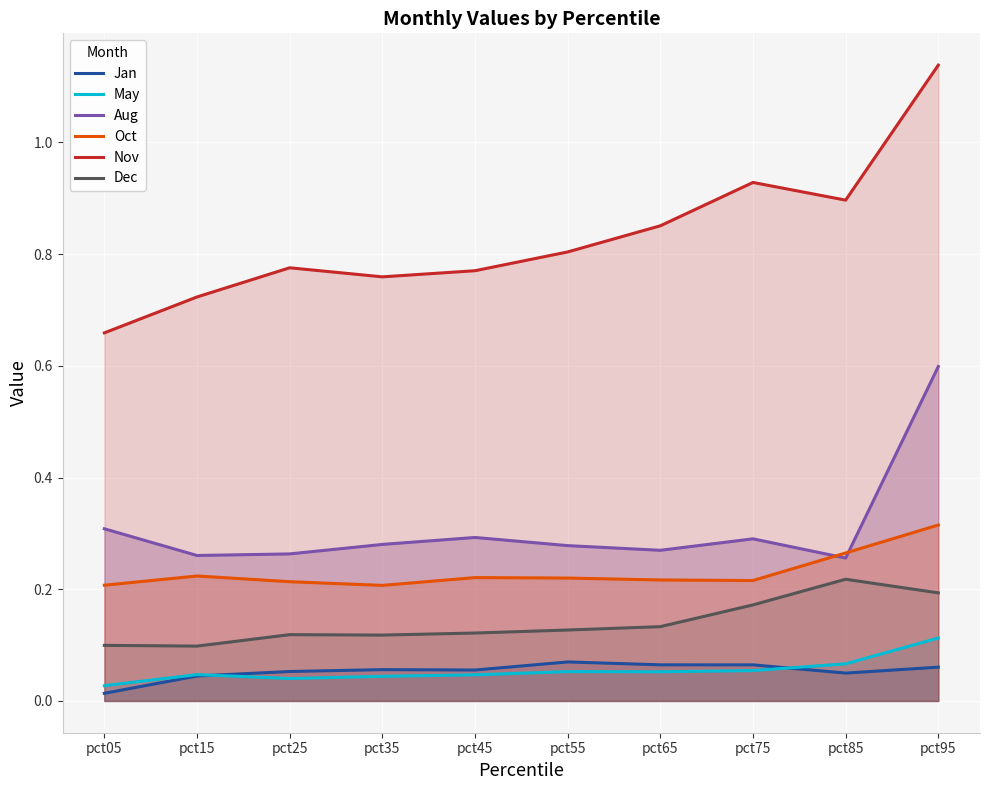

Reading right to left, extract all data points from this chart.

Jan: pct95=0.1	pct85=0.0	pct75=0.1	pct65=0.1	pct55=0.1	pct45=0.1	pct35=0.1	pct25=0.1	pct15=0.0	pct05=0.0
May: pct95=0.1	pct85=0.1	pct75=0.1	pct65=0.1	pct55=0.1	pct45=0.0	pct35=0.0	pct25=0.0	pct15=0.0	pct05=0.0
Aug: pct95=0.6	pct85=0.3	pct75=0.3	pct65=0.3	pct55=0.3	pct45=0.3	pct35=0.3	pct25=0.3	pct15=0.3	pct05=0.3
Oct: pct95=0.3	pct85=0.3	pct75=0.2	pct65=0.2	pct55=0.2	pct45=0.2	pct35=0.2	pct25=0.2	pct15=0.2	pct05=0.2
Nov: pct95=1.1	pct85=0.9	pct75=0.9	pct65=0.9	pct55=0.8	pct45=0.8	pct35=0.8	pct25=0.8	pct15=0.7	pct05=0.7
Dec: pct95=0.2	pct85=0.2	pct75=0.2	pct65=0.1	pct55=0.1	pct45=0.1	pct35=0.1	pct25=0.1	pct15=0.1	pct05=0.1